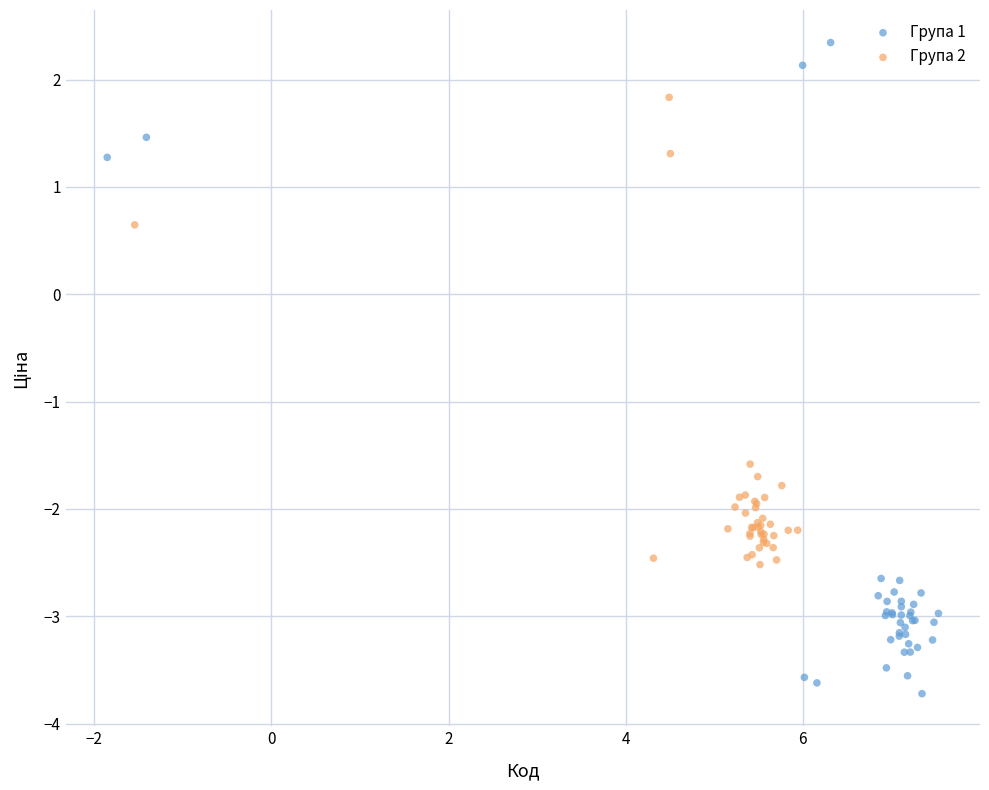

Which series contains the highest Y value?

Група 1